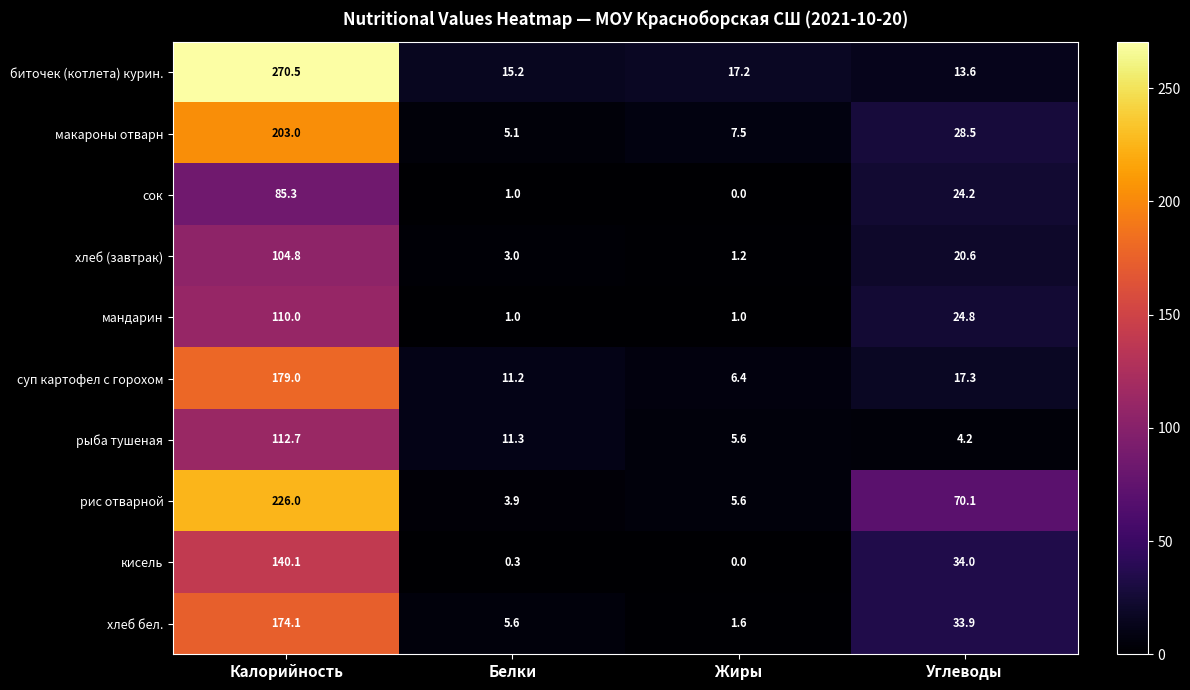

True or false: хлеб (завтрак) has a value of 3.0 at Белки.

True